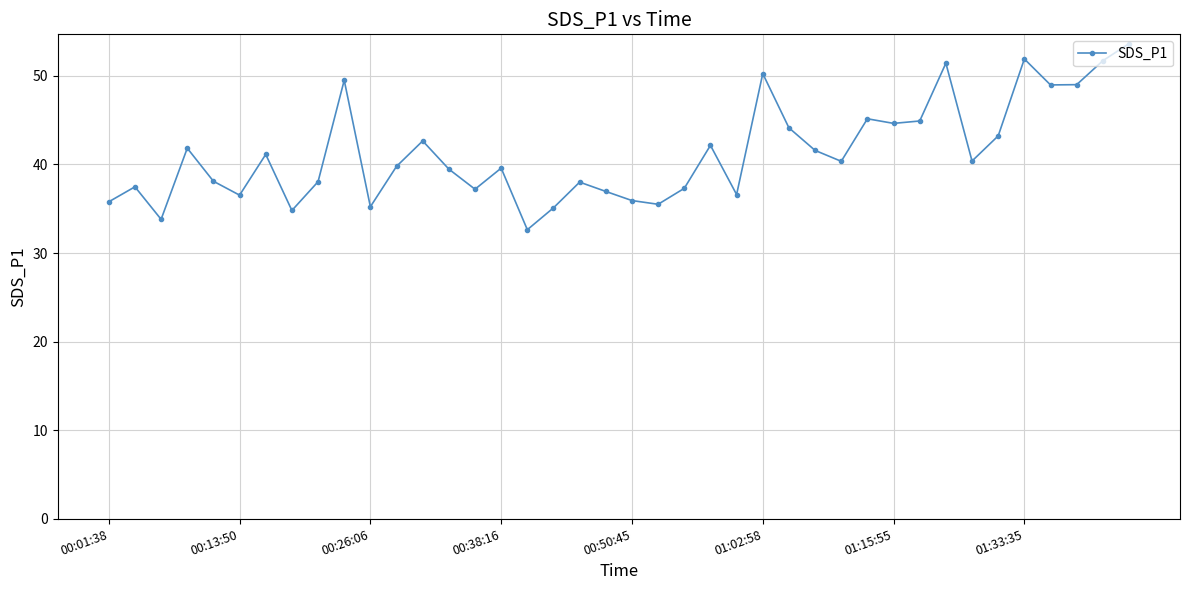

How many lines are shown in the chart?

1